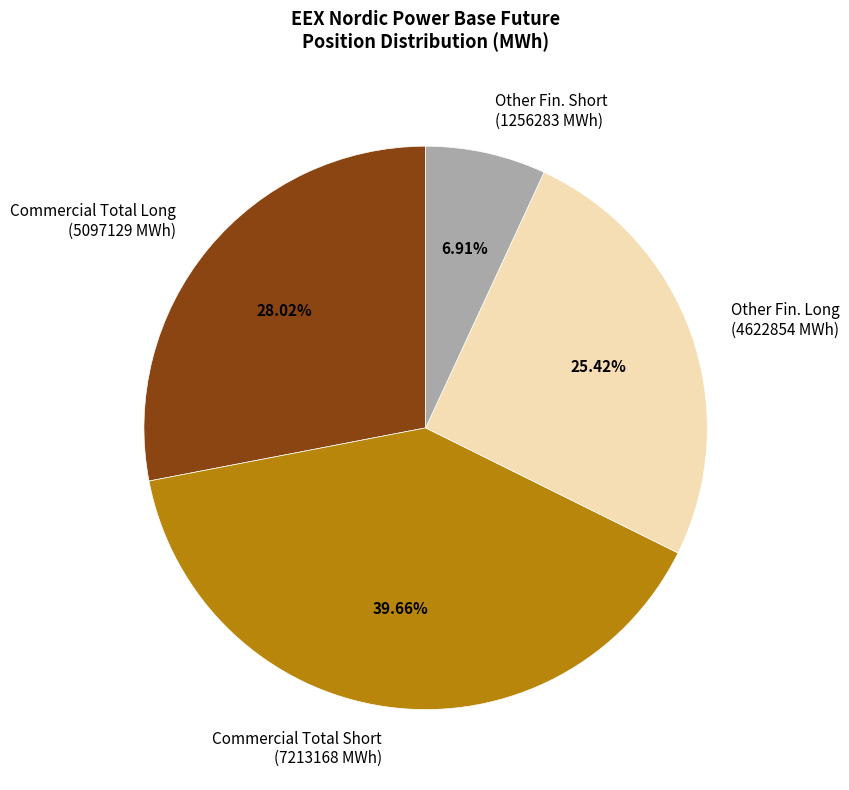

Is the sum of Other Fin. Long (4622854 MWh) and Other Fin. Short (1256283 MWh) greater than half?

No